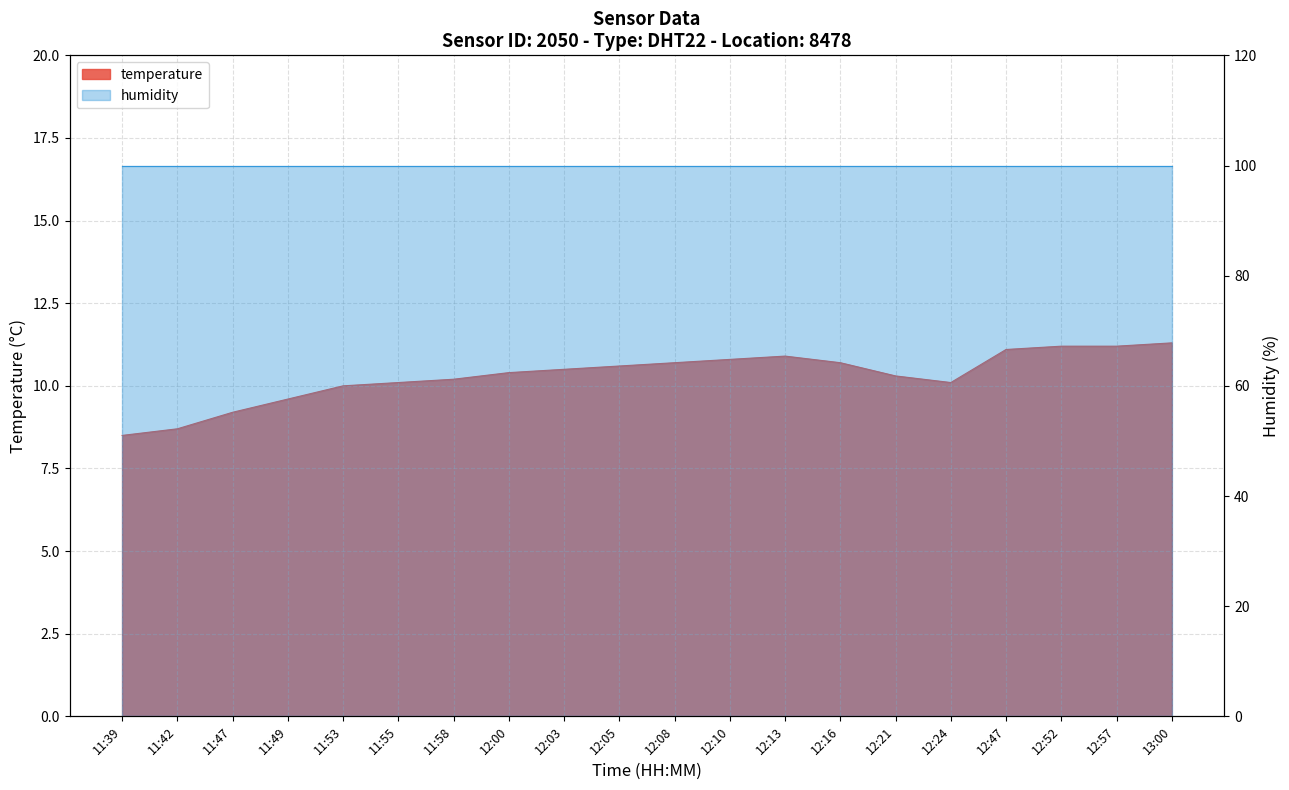

Between 11:49 and 12:57, which is larger?

12:57